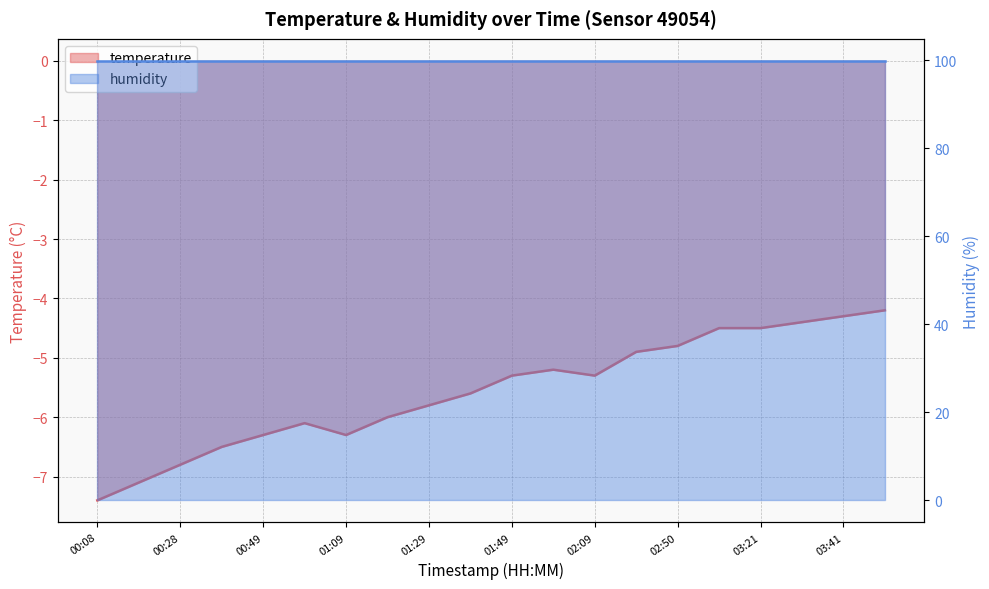

What is the maximum value shown in the chart?

-4.2